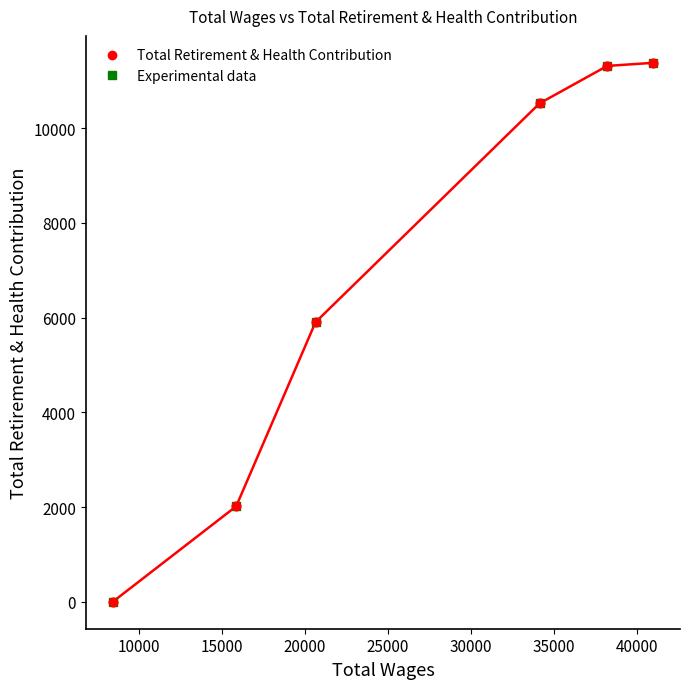

What is the difference between the maximum and minimum values?

11377